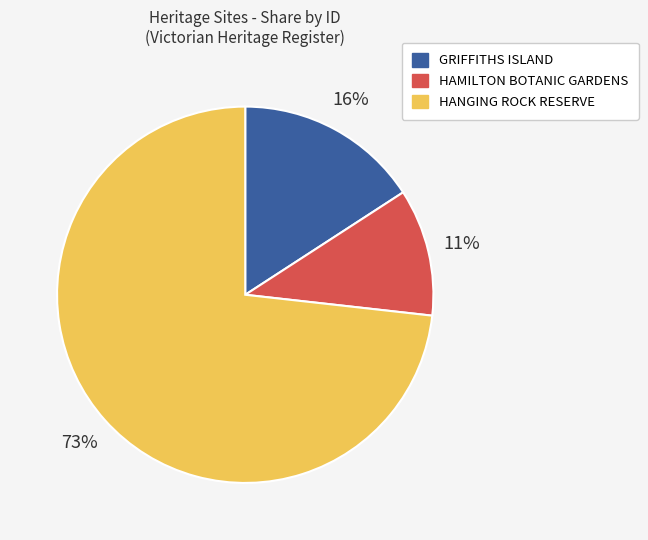

What is the majority slice?

HANGING ROCK RESERVE